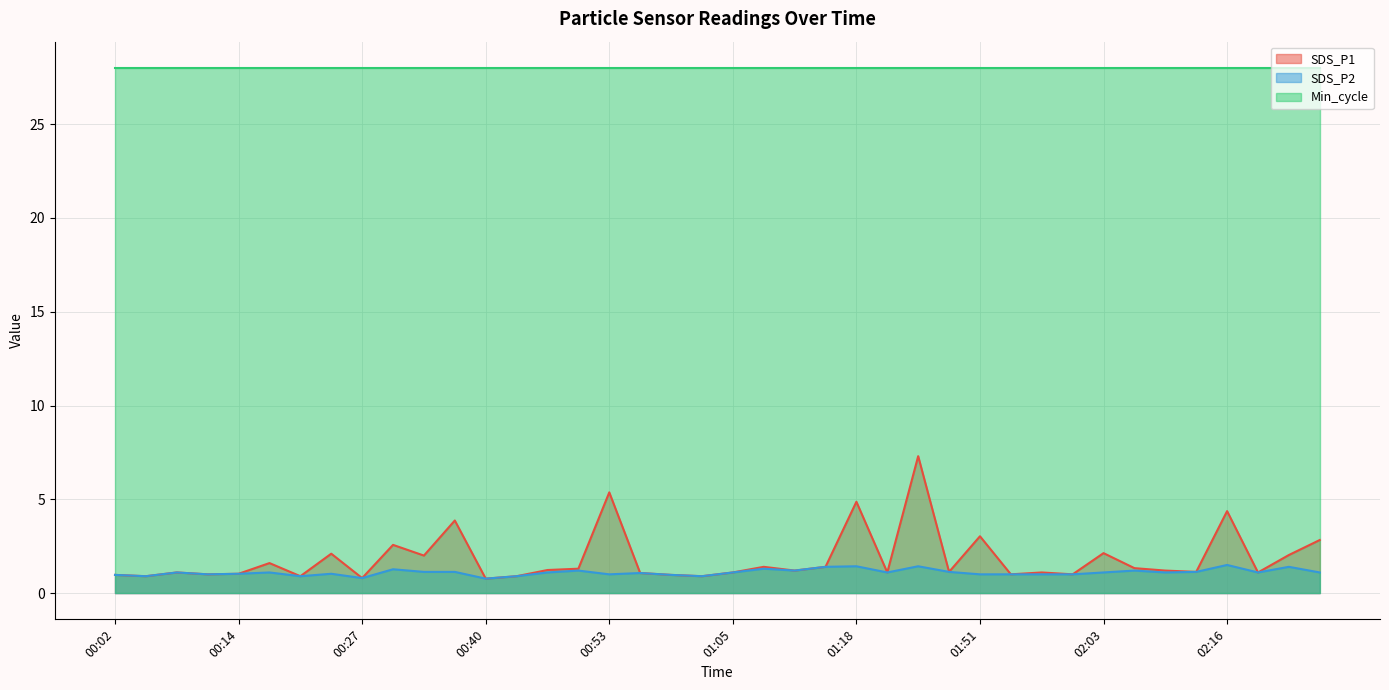

How many lines are shown in the chart?

3